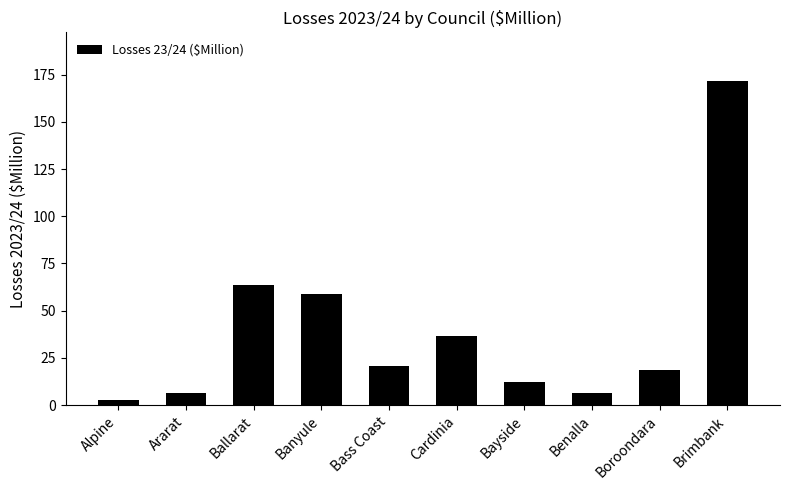

Which has a higher value, Brimbank or Alpine?

Brimbank